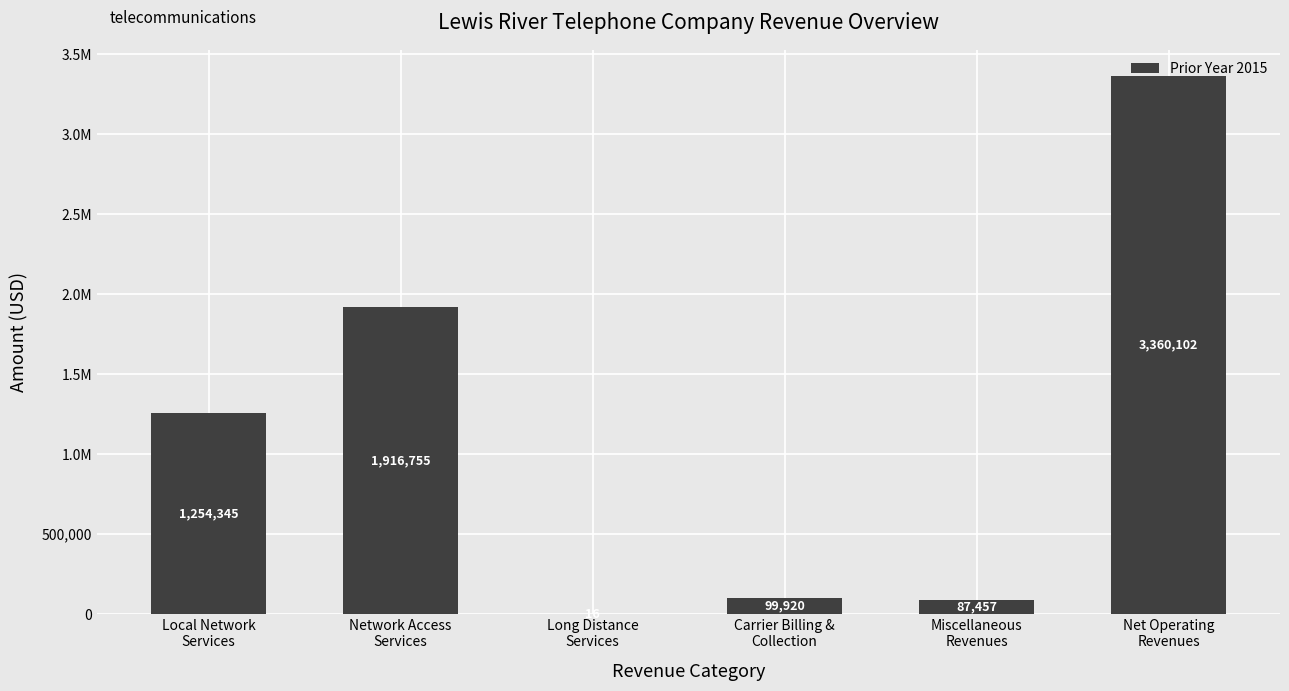

What is the sum of all values?

6718595